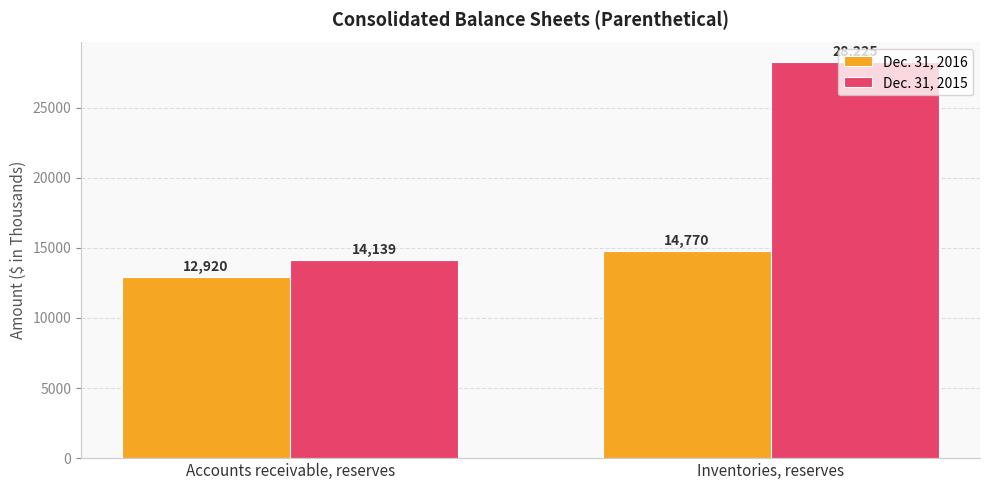

What is the label of the 1st bar from the right?

Inventories, reserves